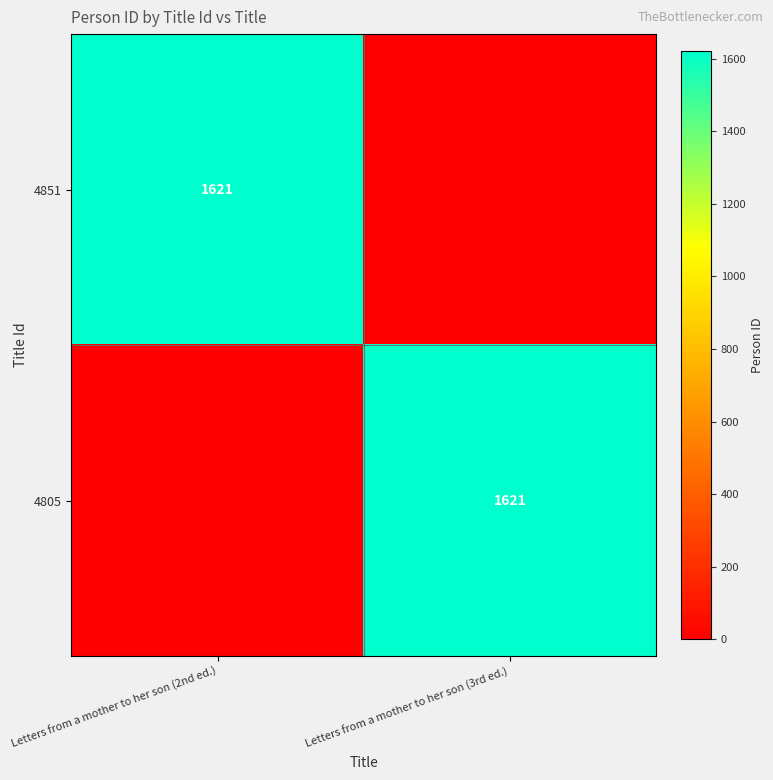

True or false: 4851 has a value of 666 at Letters from a mother to her son (2nd ed.).

False